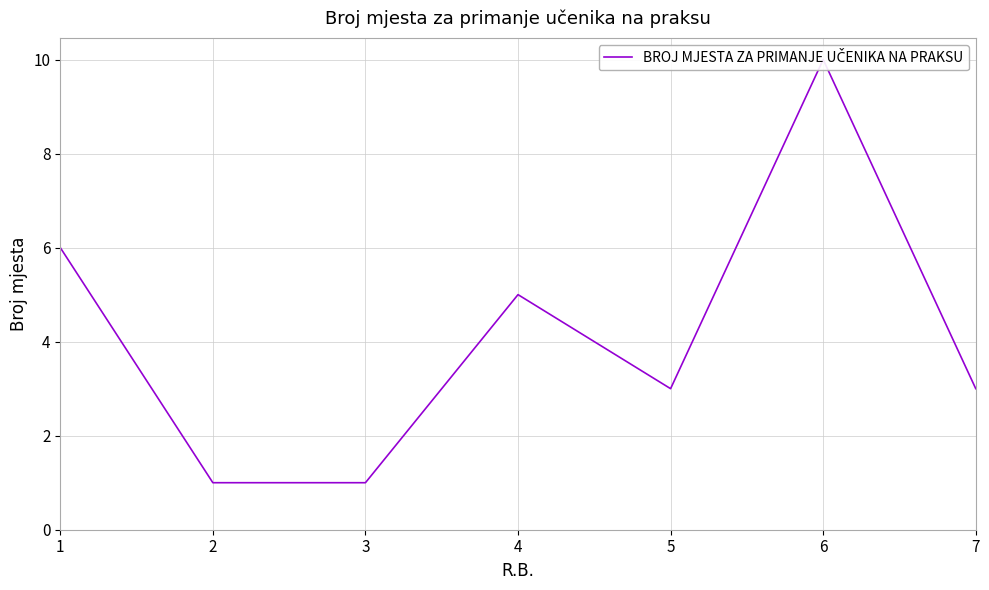

The value at 2 is 1. True or false?

False